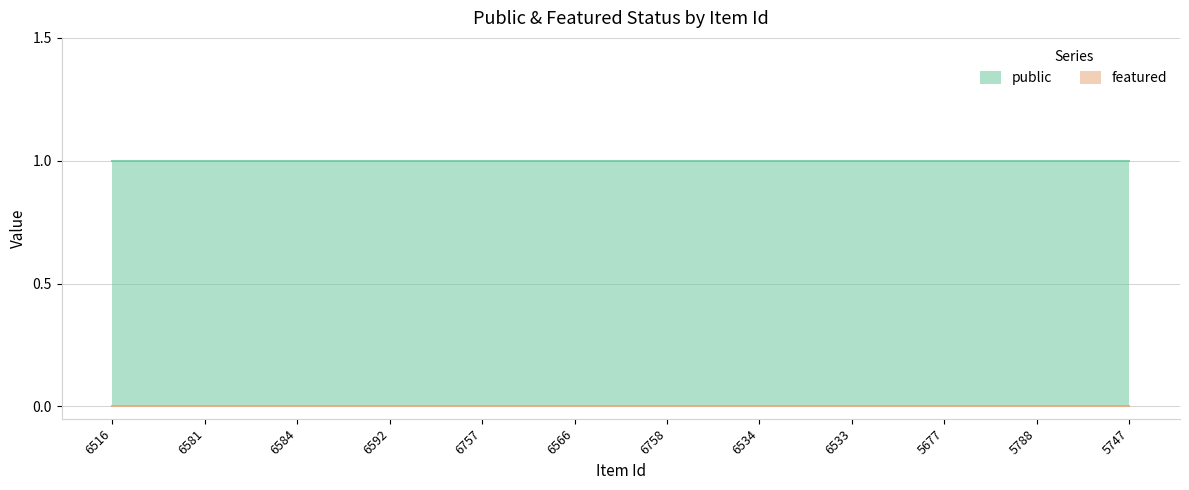

Count the number of categories in the chart.

12